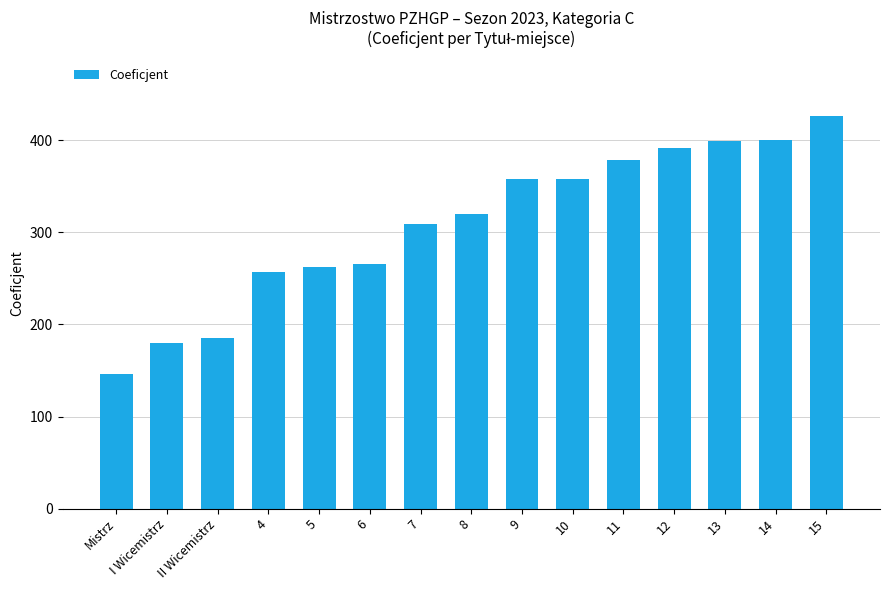

What is the change in value from I Wicemistrz to 14?

+219.6